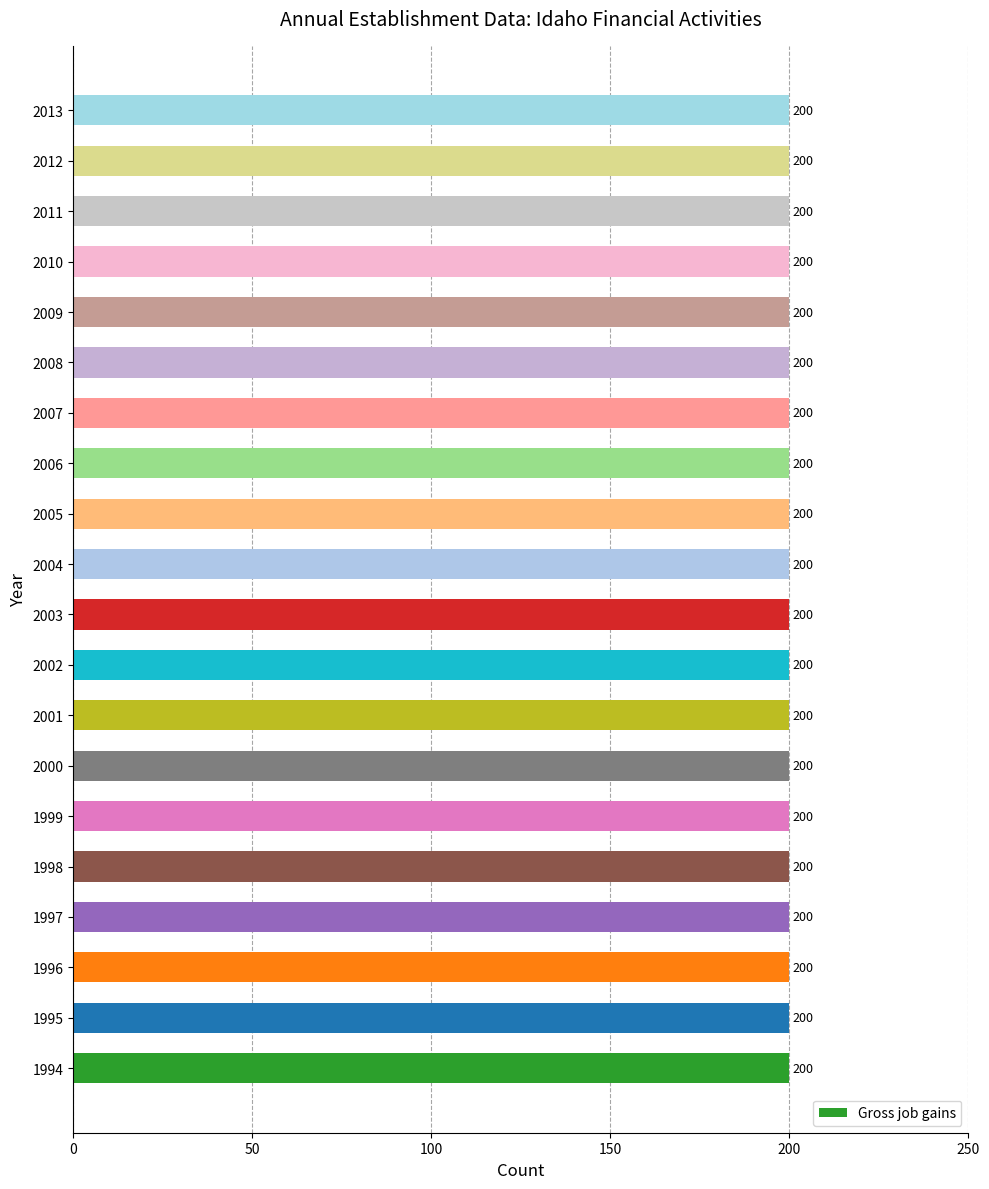

Which series changed the most between 2000 and 2005?

Gross job gains